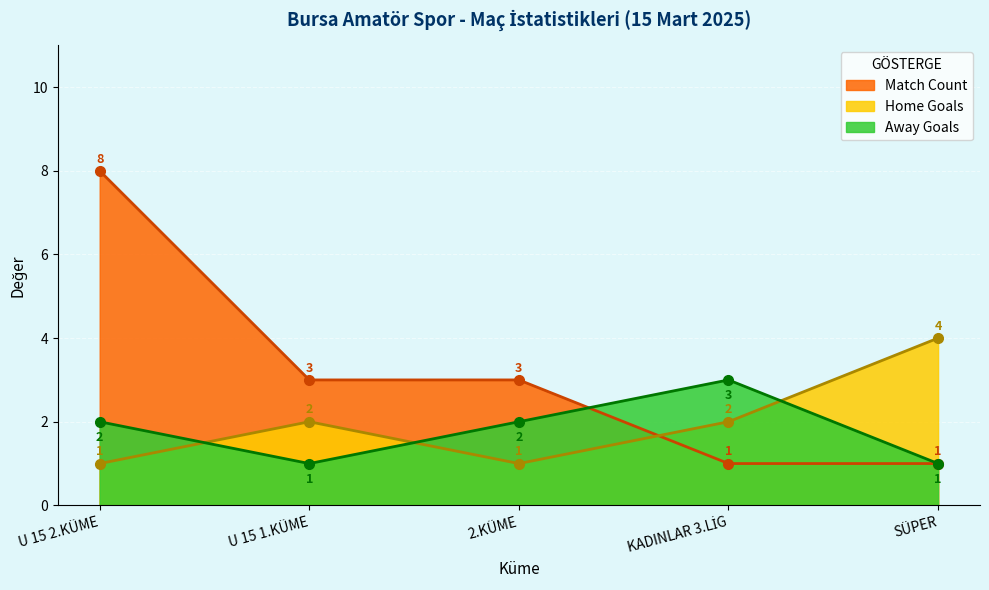

Between U 15 2.KÜME and 2.KÜME, which series saw the biggest shift?

Match Count